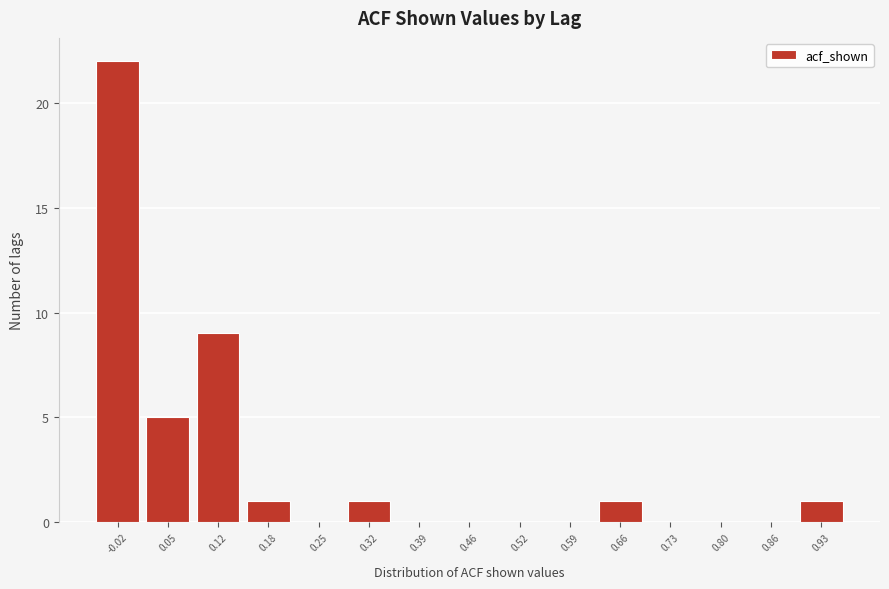

Reading right to left, list all the values displayed in this chart.

0.93=1	0.86=0	0.80=0	0.73=0	0.66=1	0.59=0	0.52=0	0.46=0	0.39=0	0.32=1	0.25=0	0.18=1	0.12=9	0.05=5	-0.02=22